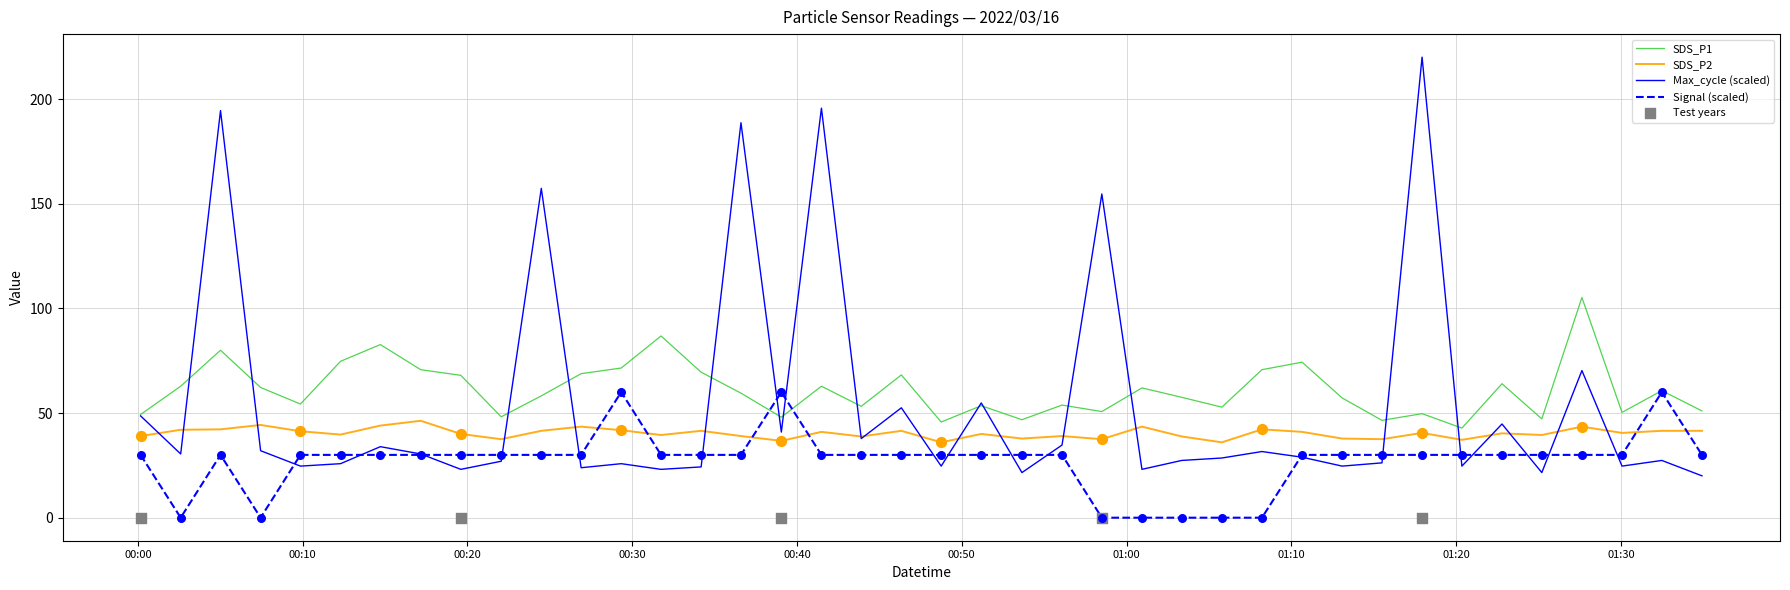

At how many categories does at least one series exceed 76?

9